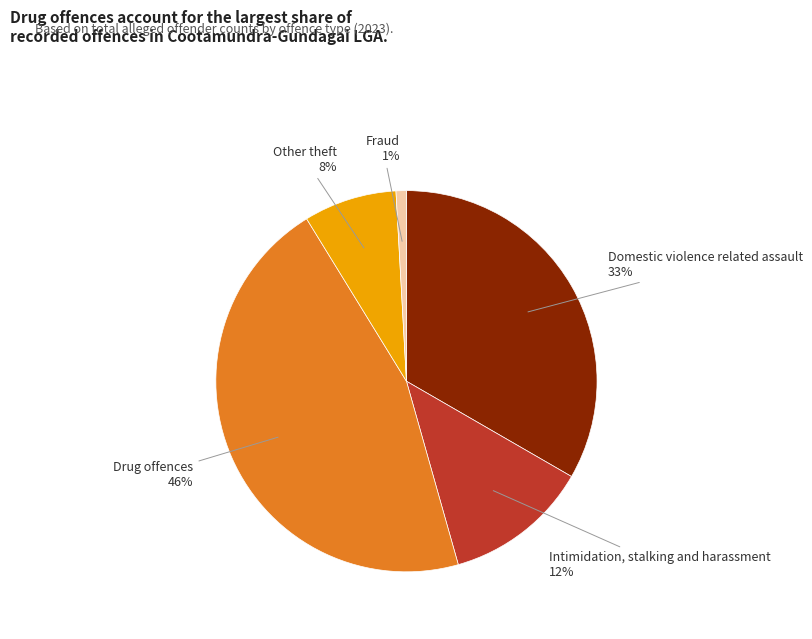

How many slices are in this pie chart?

5